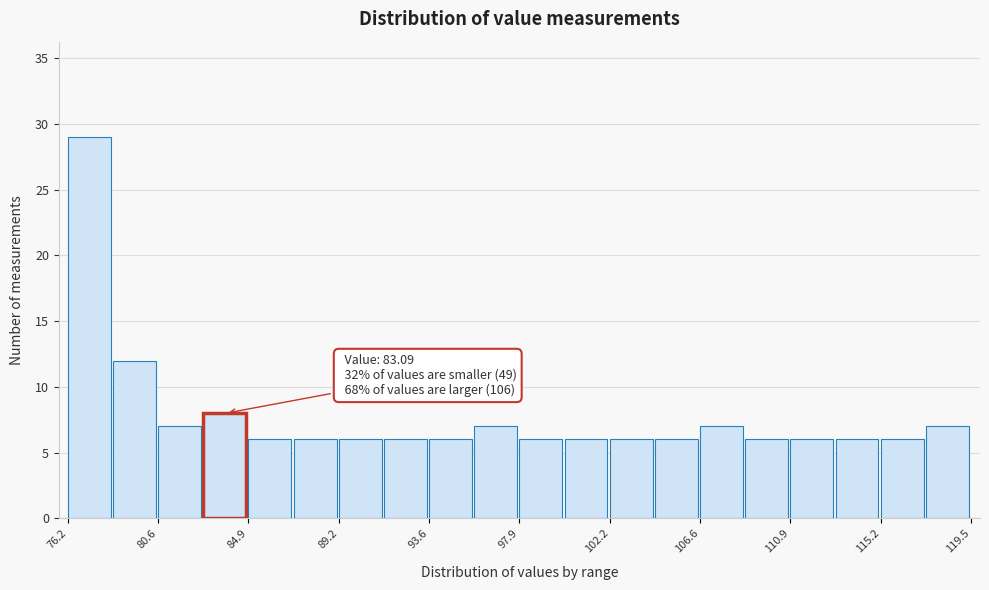

Over which range of the x-axis is the bar tallest?

76.5 to 78.5